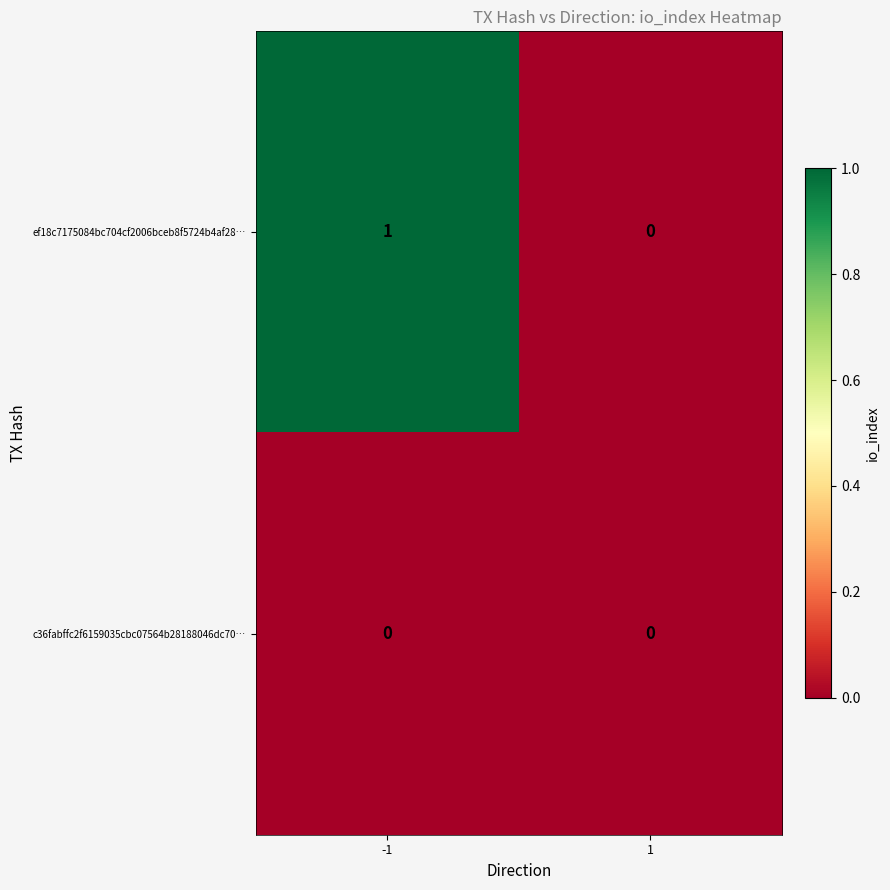

Reading right to left, transcribe all the data shown in this chart.

ef18c7175084bc704cf2006bceb8f5724b4af28…: 0	1
c36fabffc2f6159035cbc07564b28188046dc70…: 0	0